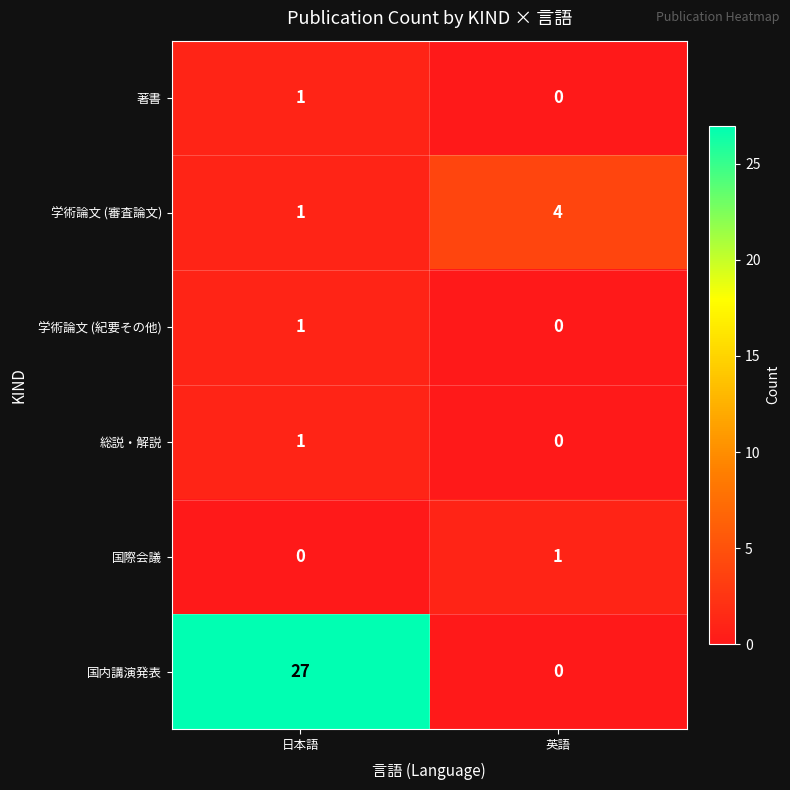

How many series are shown in this chart?

6